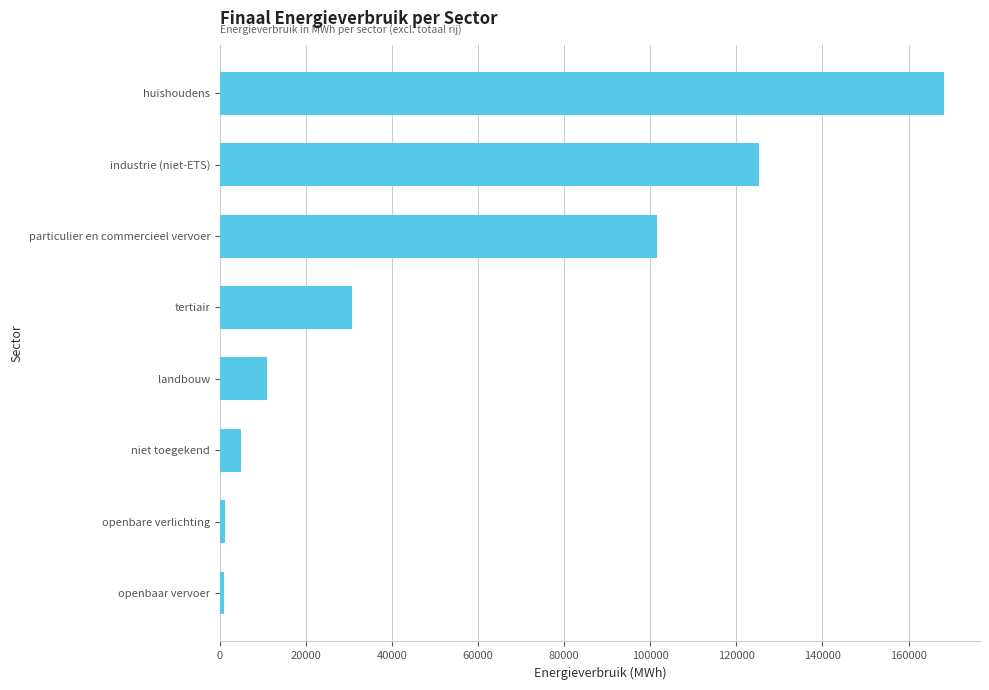

What is the average value?

55436.4